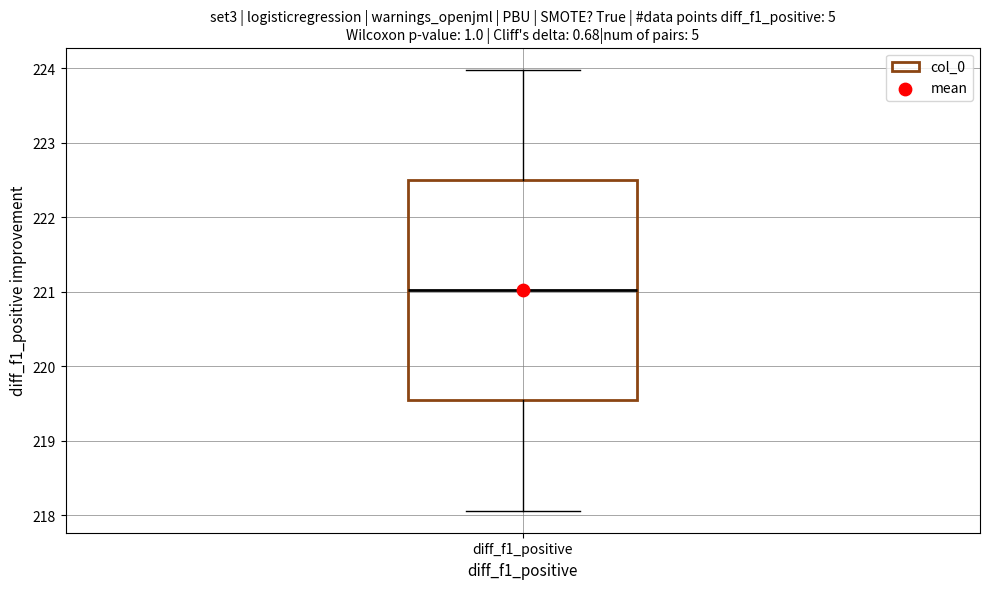

Read this box plot against the y-axis: the position of the median line, the range covered by the box, and the ends of both whiskers. The values are not printed on the chart, so give them approximately, as read against the axis.

median 221.0, box 219.5 to 222.5, whiskers 218.1 to 224.0